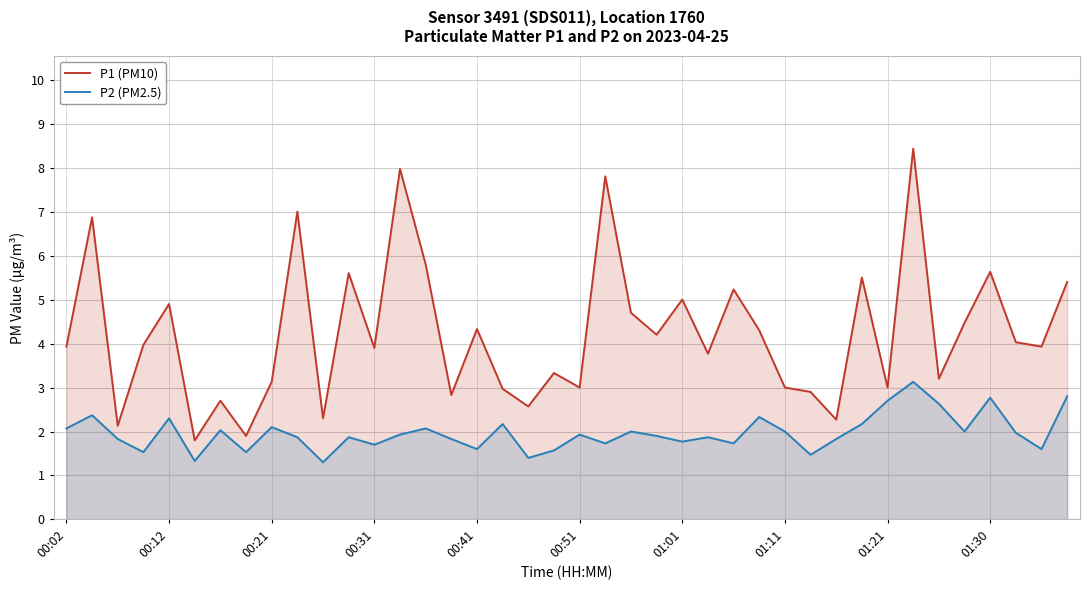

How many data points does each series have?

40